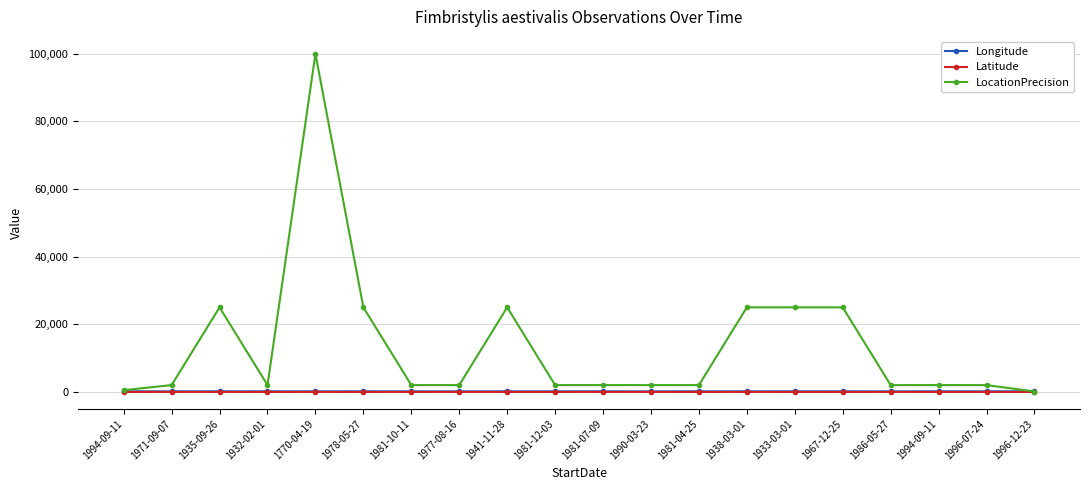

Is this an area chart (filled region under the line)?

No